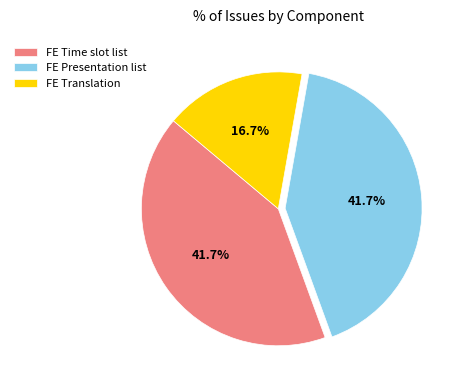

What is the ratio of the value at FE Presentation list to the value at FE Time slot list?

1.0